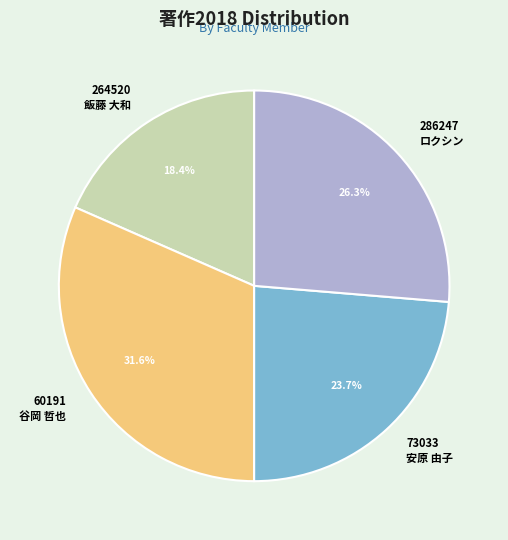

Does 286247 ロクシン account for over 50% of the chart?

No